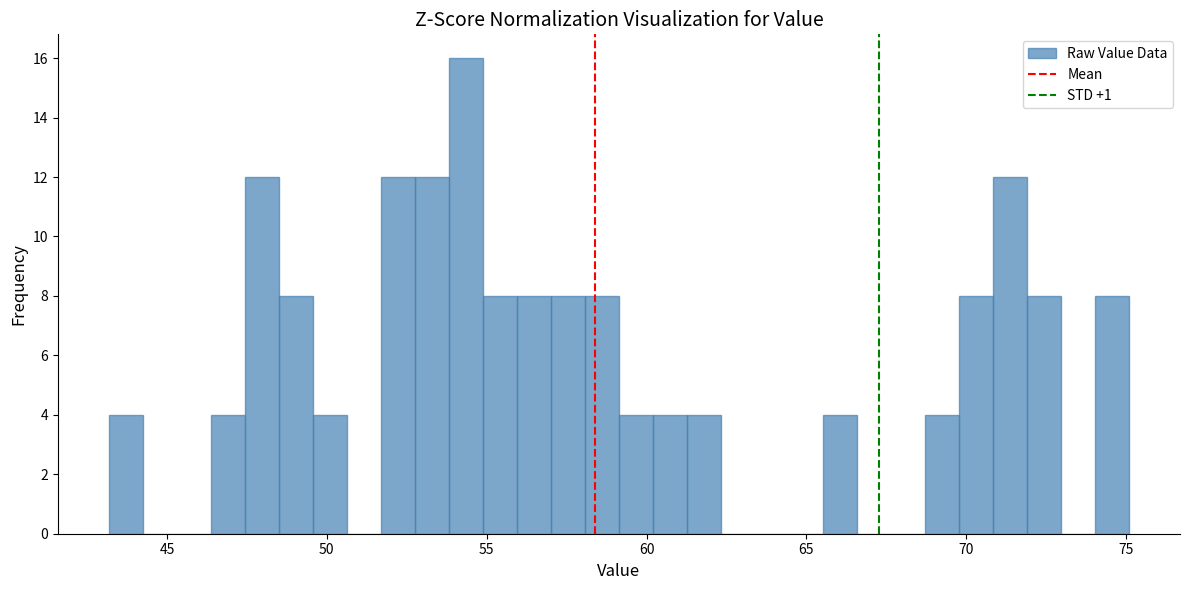

Read against the x-axis, roughly where is the centre of the tallest bar?

54.5